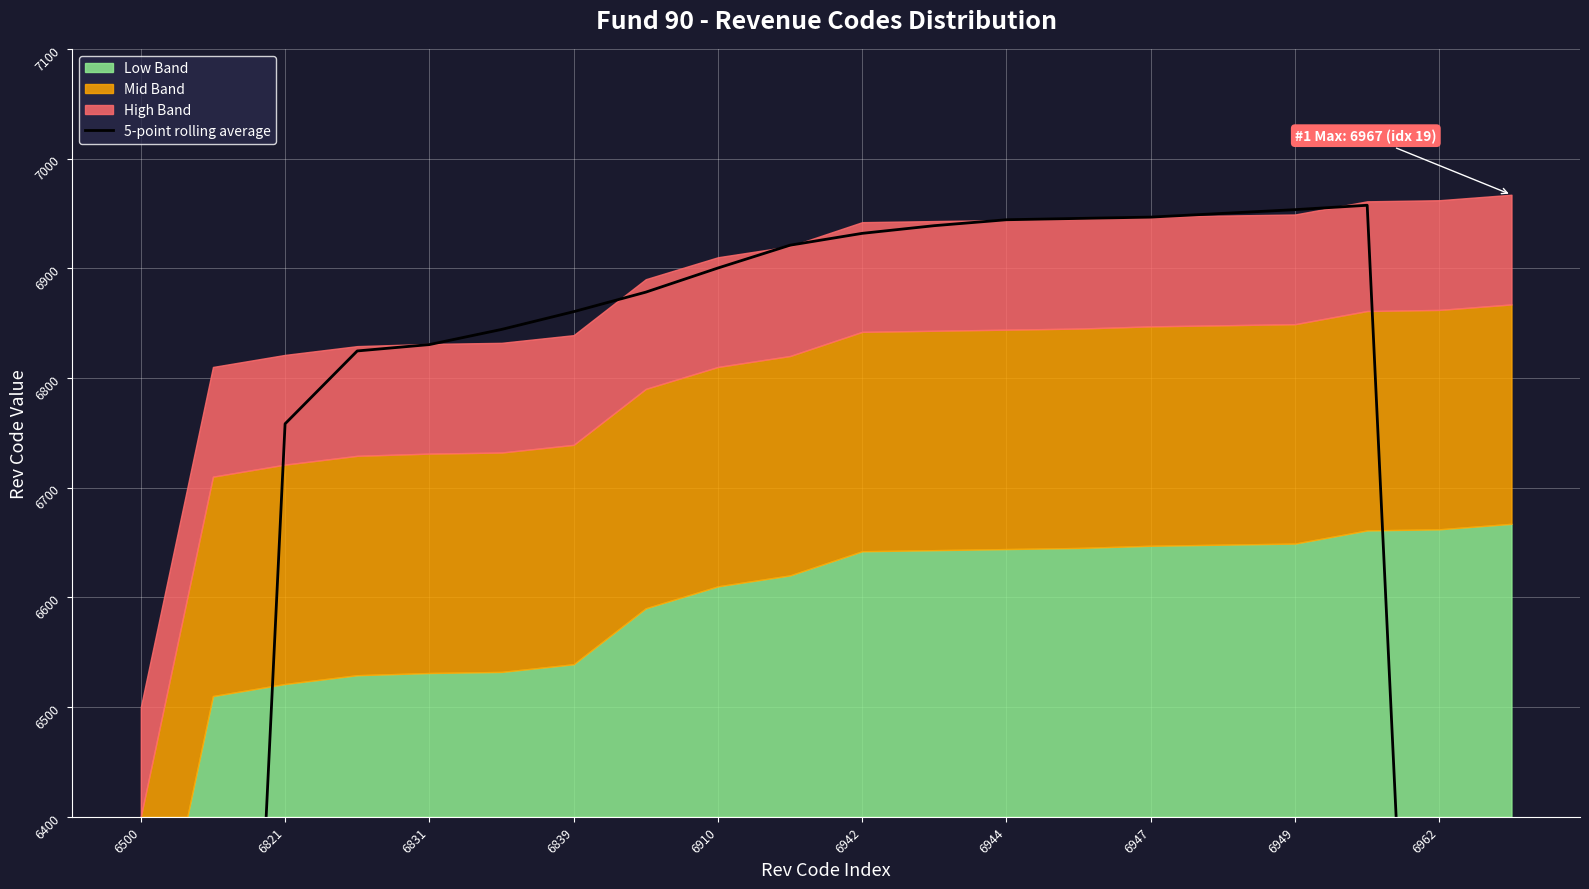

What is the smallest value displayed?

4026.2